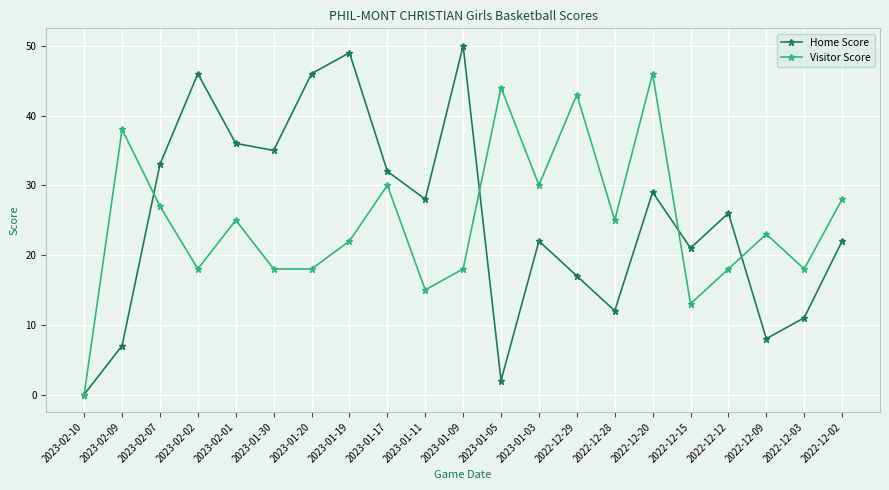

Is the value of Home Score at 2023-02-07 greater than the value of Visitor Score at 2023-01-30?

Yes